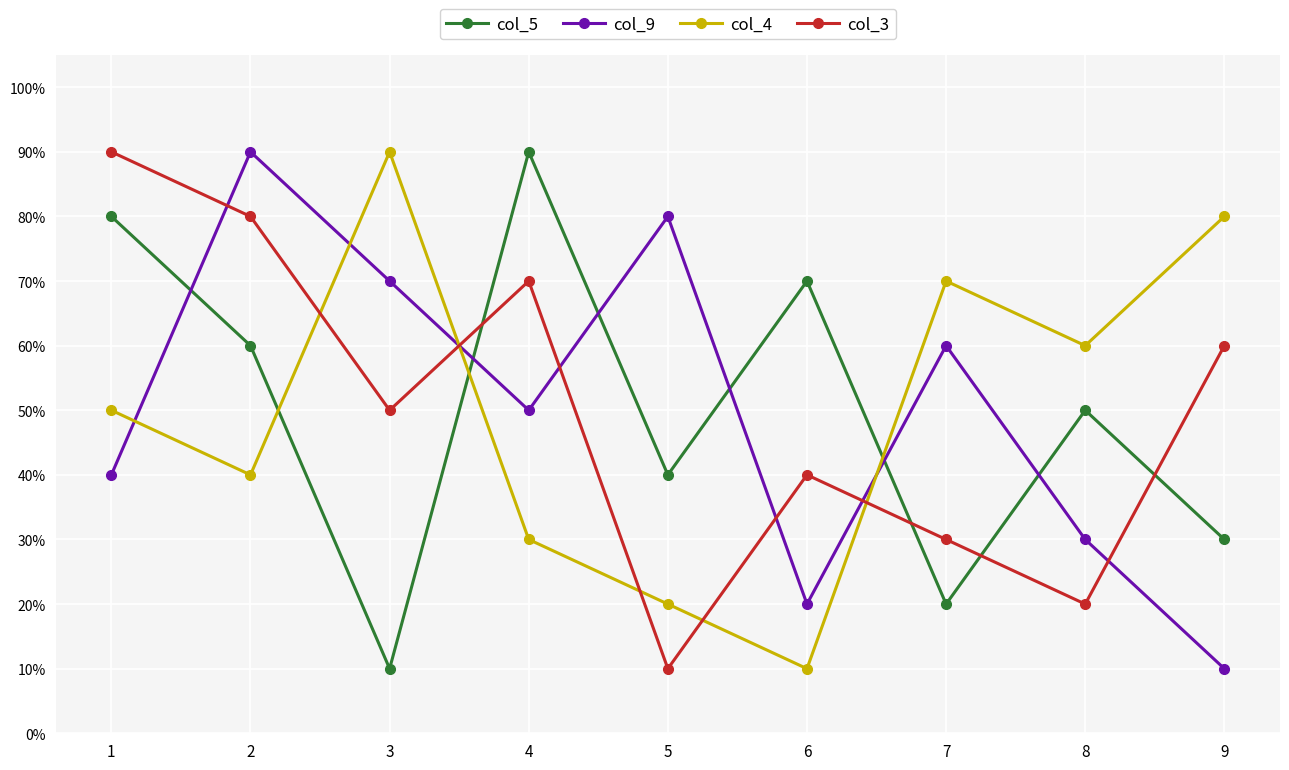

What is the difference between the highest and lowest values at 7?

0.5